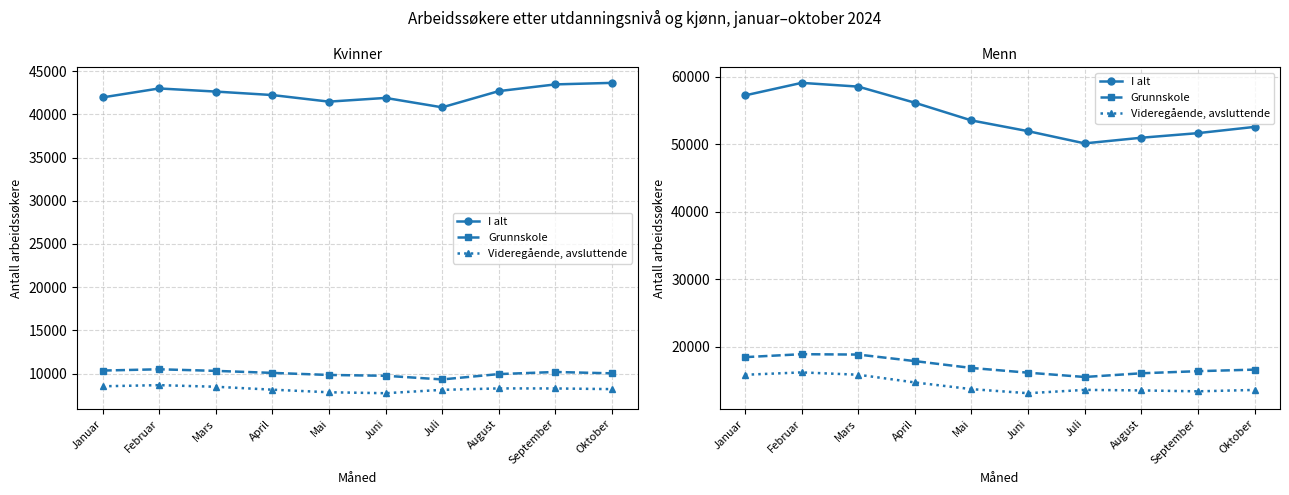

At September, list the series in order from largest to smallest.

I alt, Grunnskole, Videregående, avsluttende